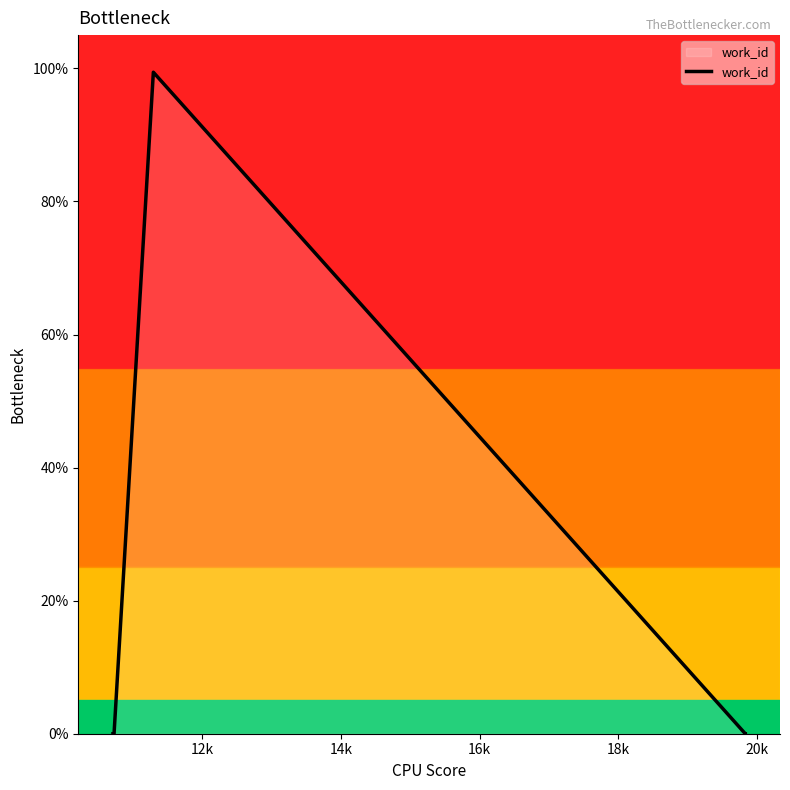

What is the sum of all values?

99.4